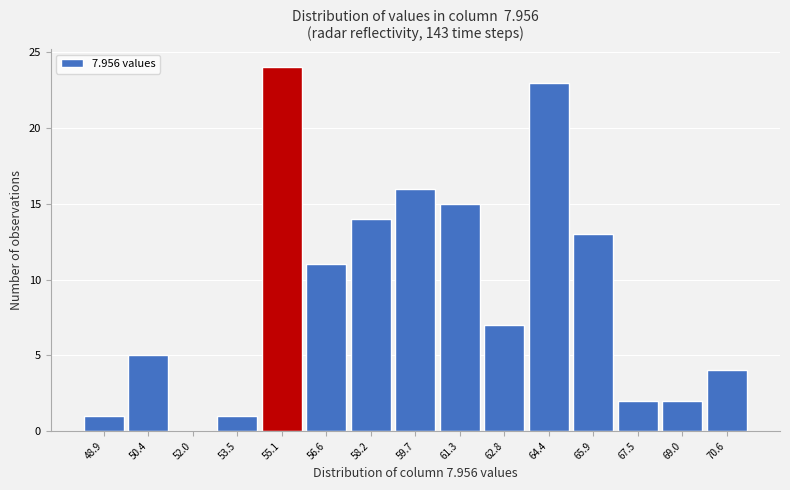

Reading left to right, extract all data points from this chart.

48.9=1	50.4=5	52.0=0	53.5=1	55.1=24	56.6=11	58.2=14	59.7=16	61.3=15	62.8=7	64.4=23	65.9=13	67.5=2	69.0=2	70.6=4